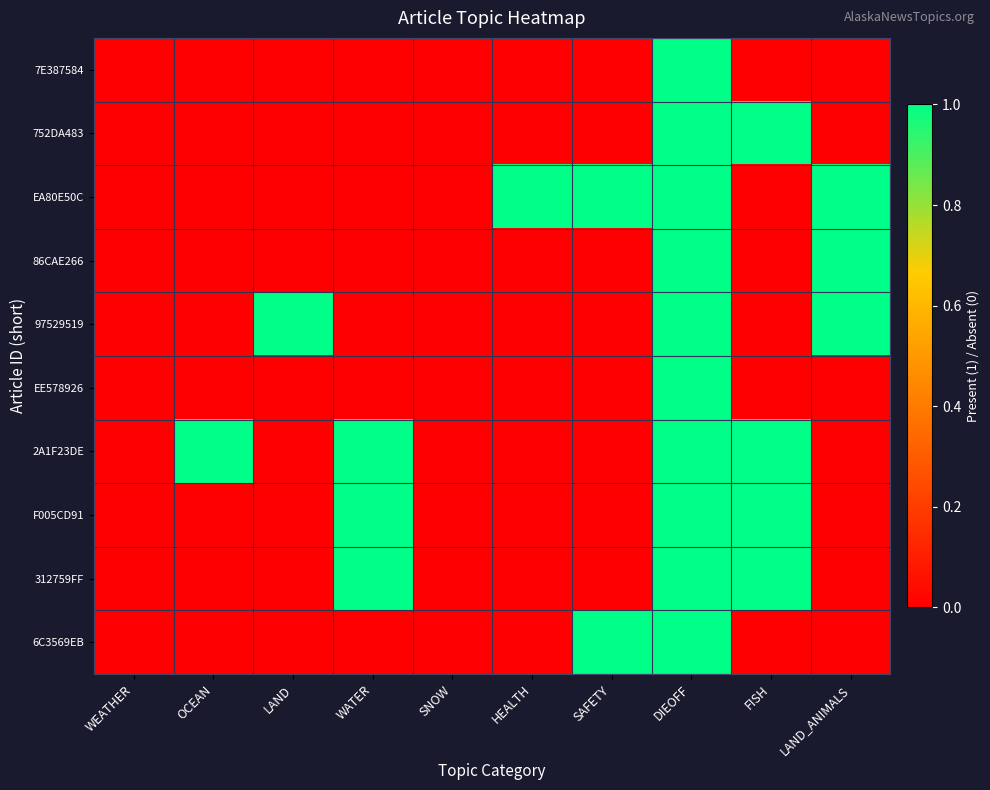

Rank the series by their maximum value, from highest to lowest.

7E387584, 752DA483, EA80E50C, 86CAE266, 97529519, EE578926, 2A1F23DE, F005CD91, 312759FF, 6C3569EB